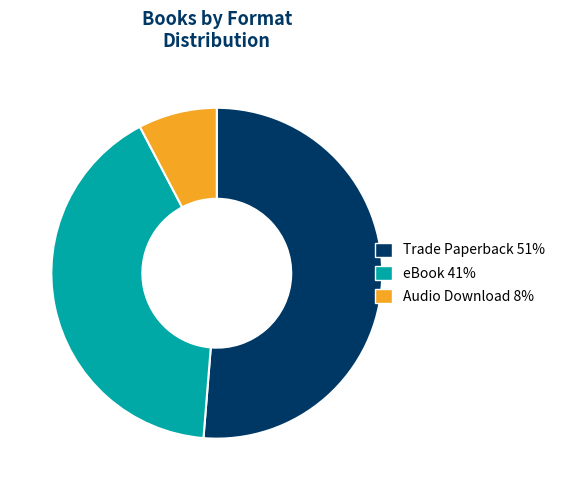

Which category has the smallest portion of the pie?

Audio Download